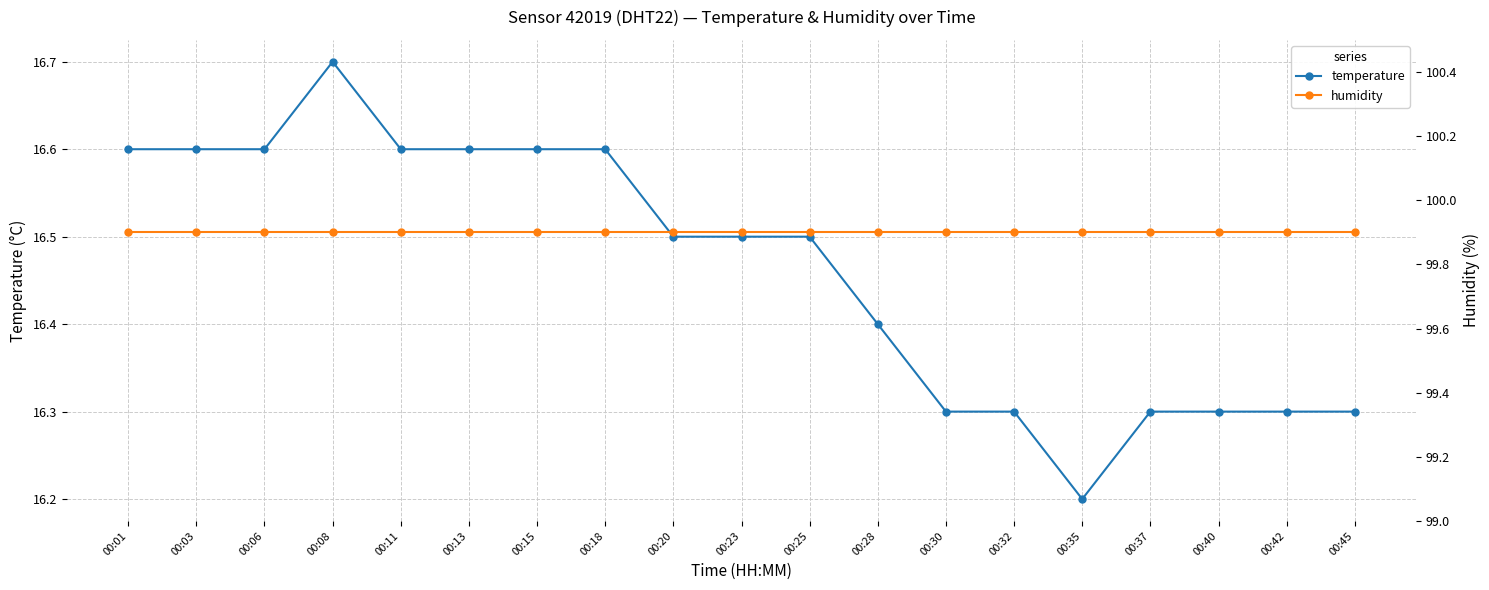

Which has a higher value, 00:40 or 00:03?

00:03